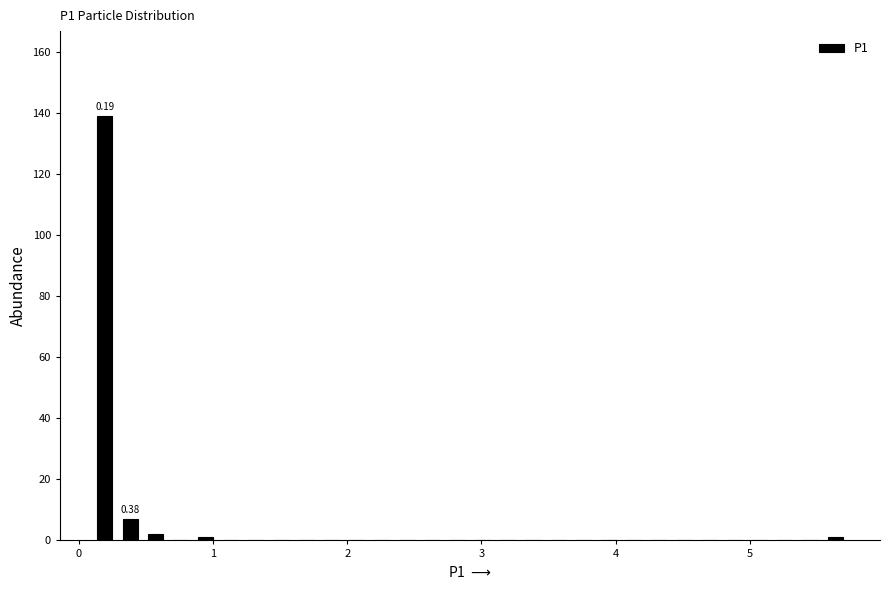

Read against the x-axis, roughly where is the centre of the tallest bar?

0.2